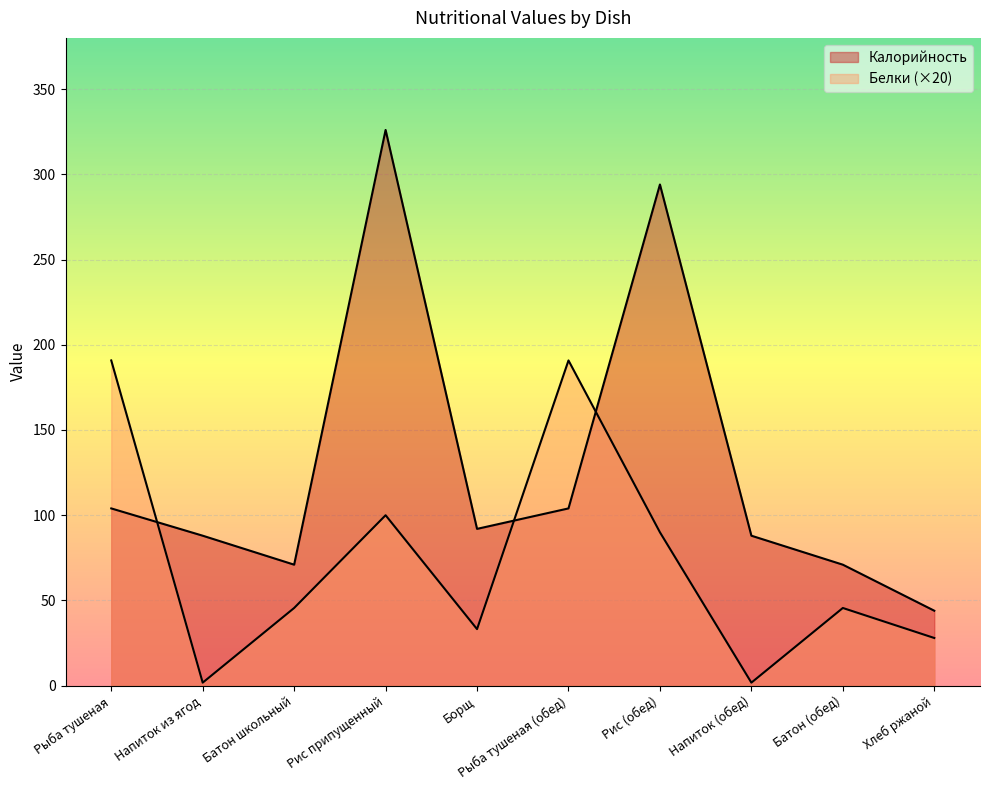

Which series has the largest range (max minus min)?

Калорийность